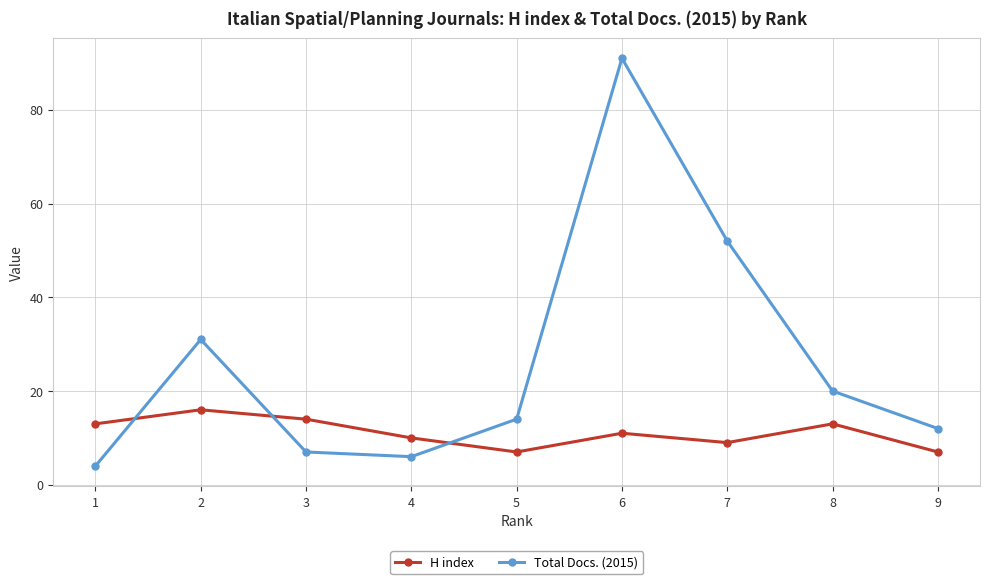

What is the sum of the Total Docs. (2015) values at 8 and 2?

51